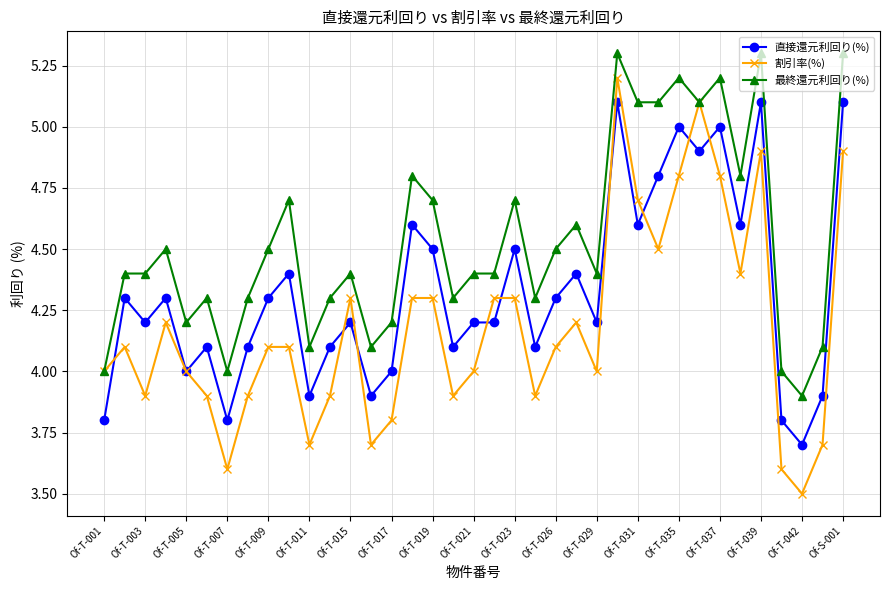

What are all the series names shown in the legend?

直接還元利回り(%), 割引率(%), 最終還元利回り(%)